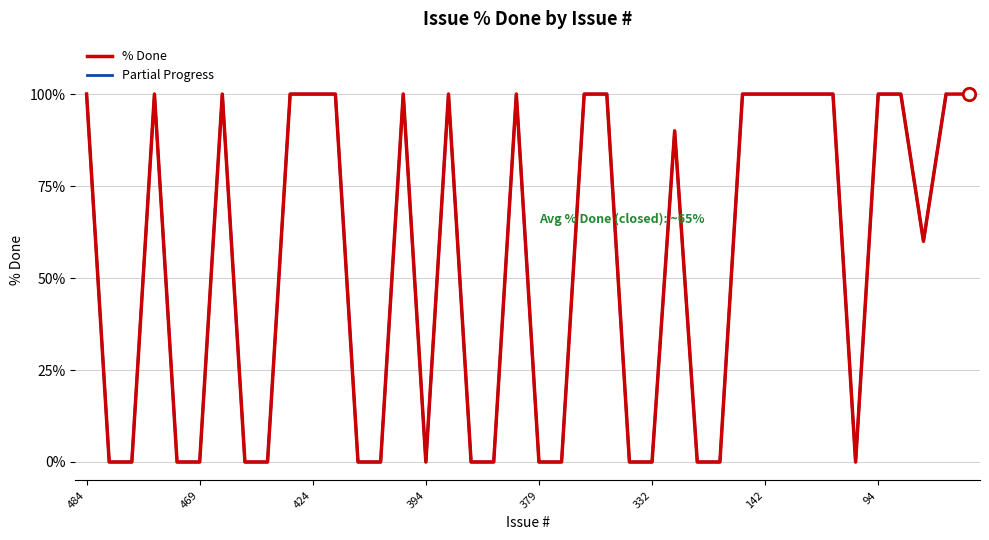

Between 379 and 437, which is larger?

379